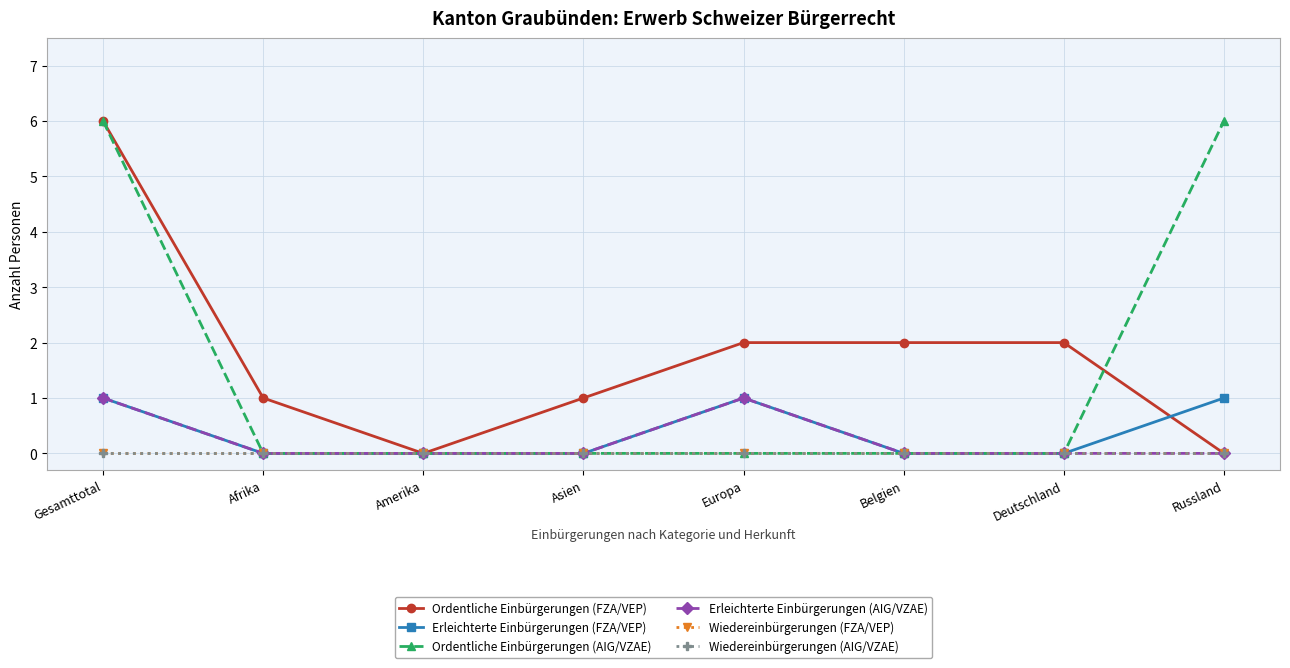

True or false: Wiedereinbürgerungen (FZA/VEP) and Ordentliche Einbürgerungen (FZA/VEP) cross at least once.

False